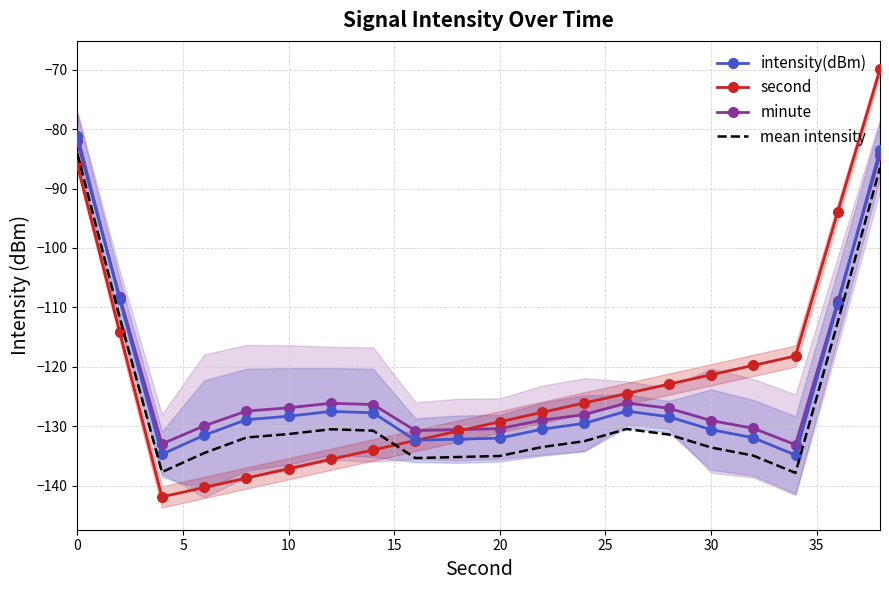

How many lines are shown in the chart?

4